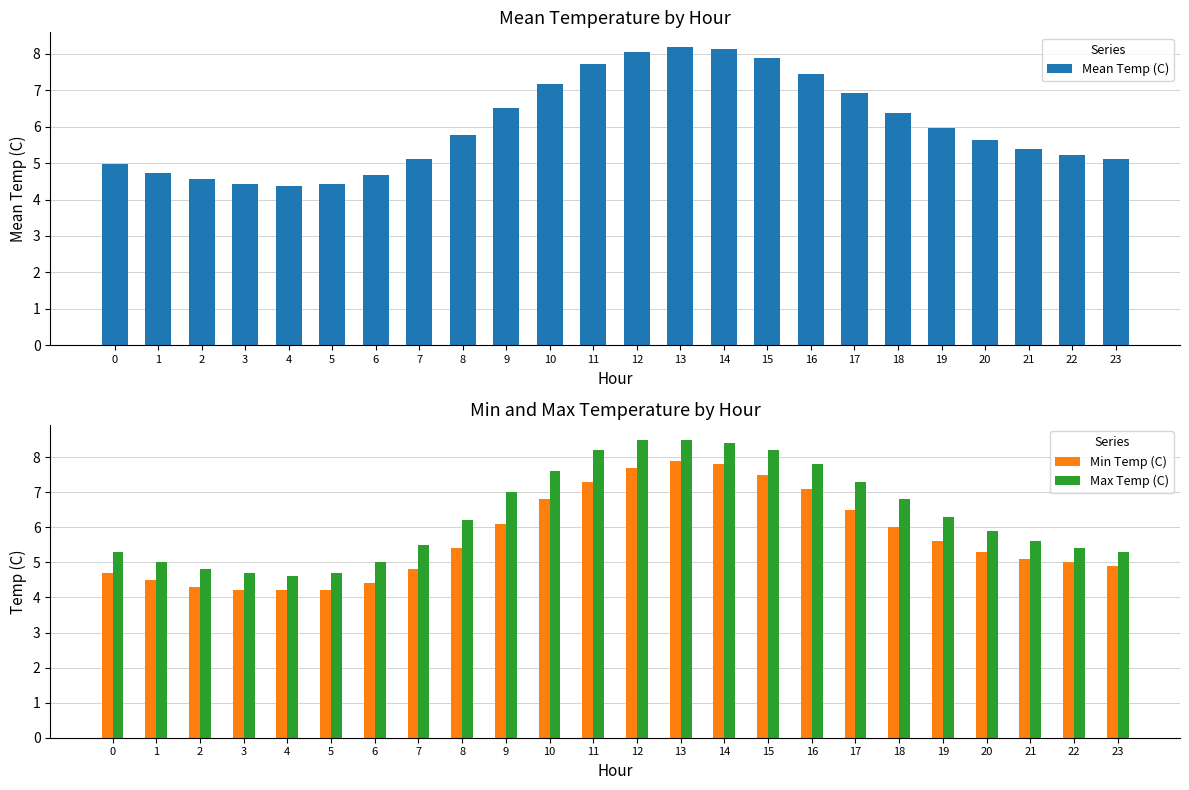

True or false: Min Temp (C) has a value of 8.3 at 21.

False